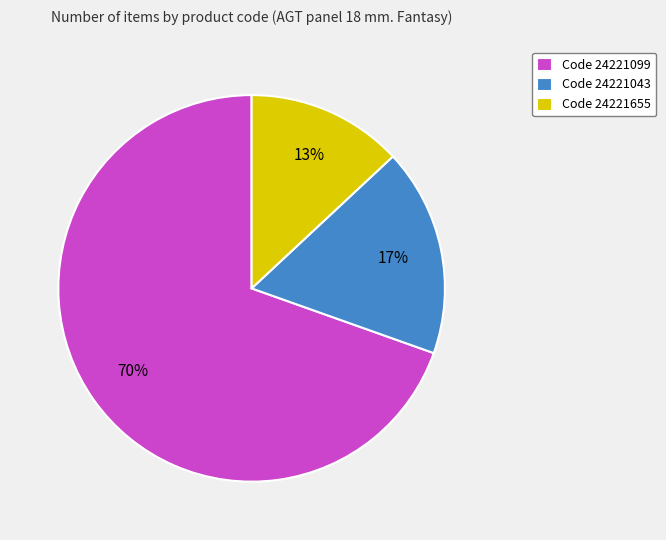

To the nearest percent, what portion does Code 24221099 represent?

70%